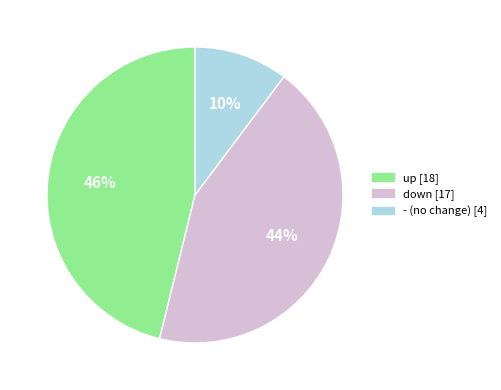

Which has a higher value, up or -?

up